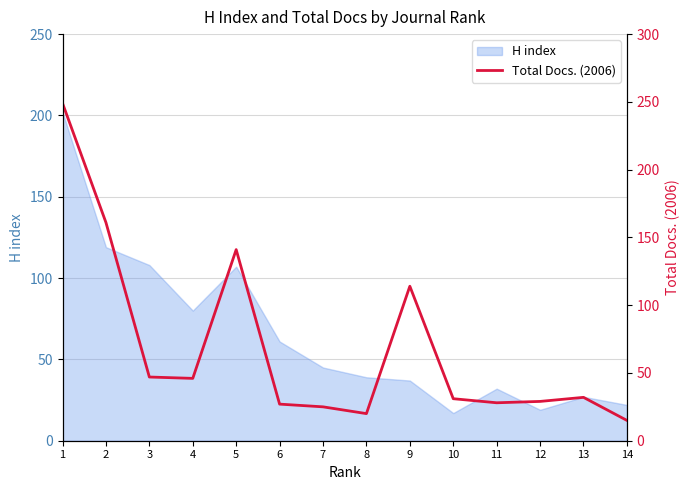

Reading left to right, transcribe all the data shown in this chart.

1=249	2=161	3=47	4=46	5=141	6=27	7=25	8=20	9=114	10=31	11=28	12=29	13=32	14=15